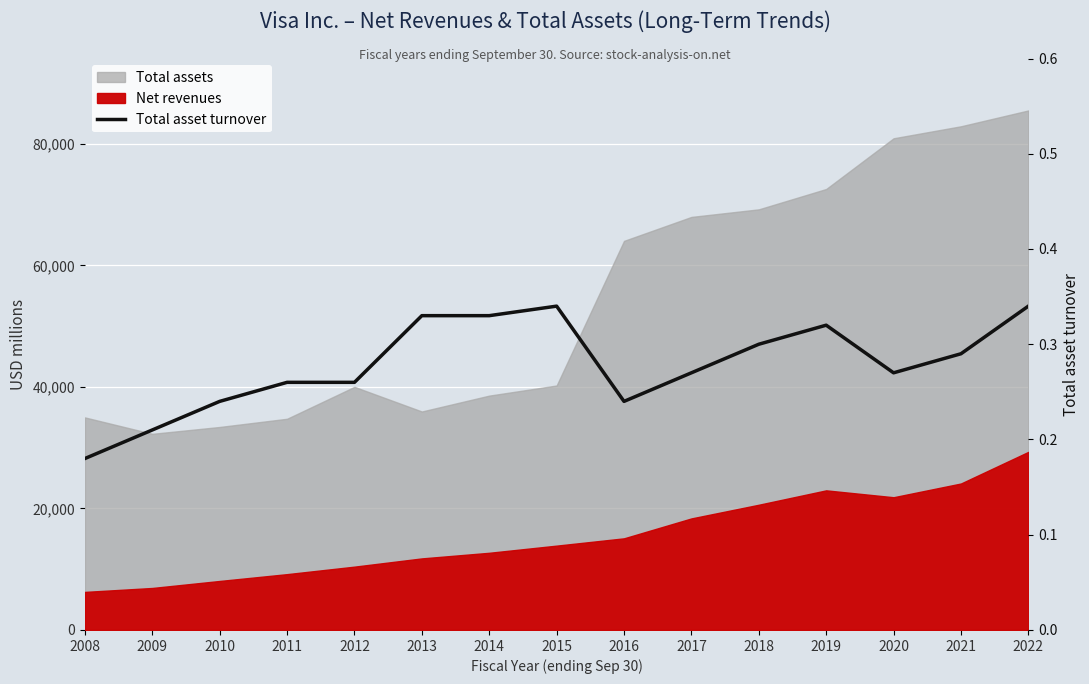

How many points are higher than both their immediate neighbors (excluding endpoints)?

2